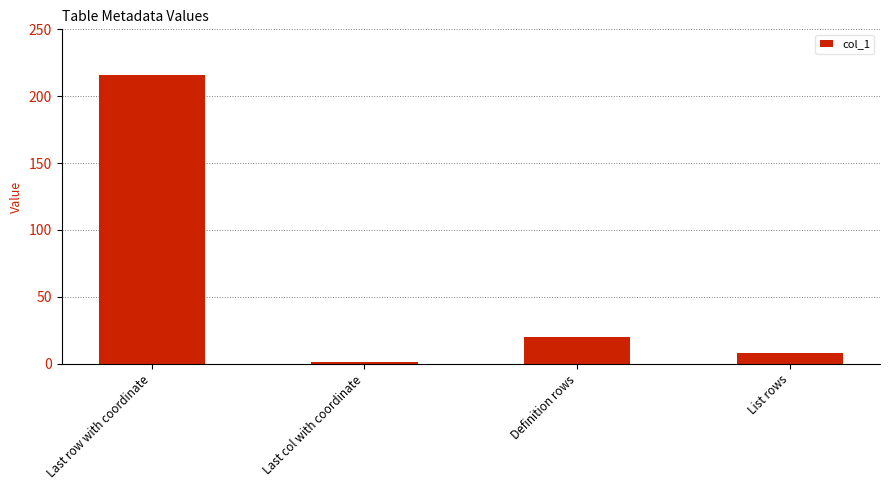

How many bars are there in total?

4